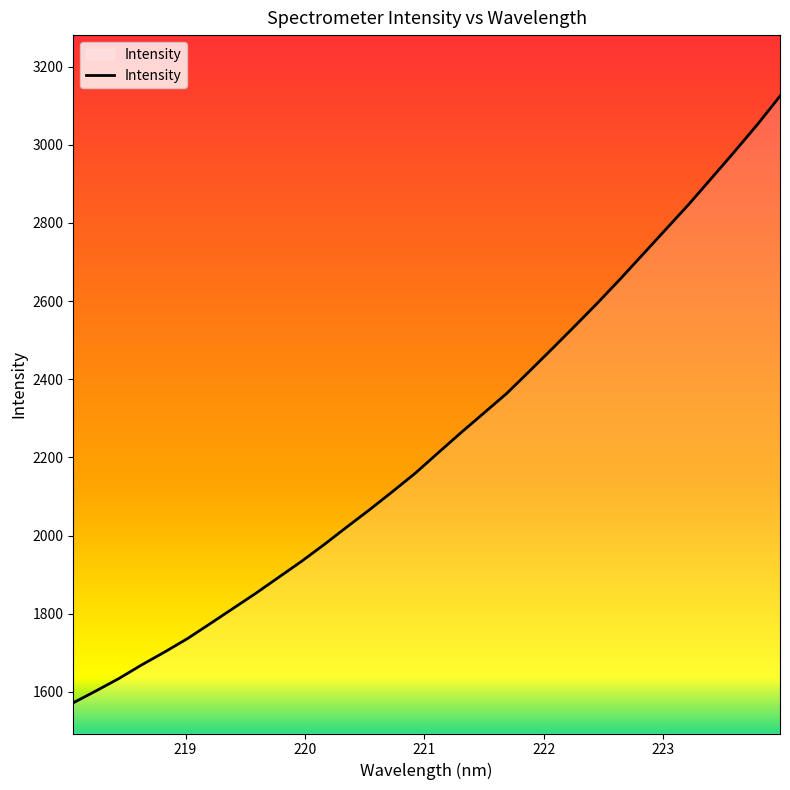

What is the difference between the maximum and minimum values?

1552.5